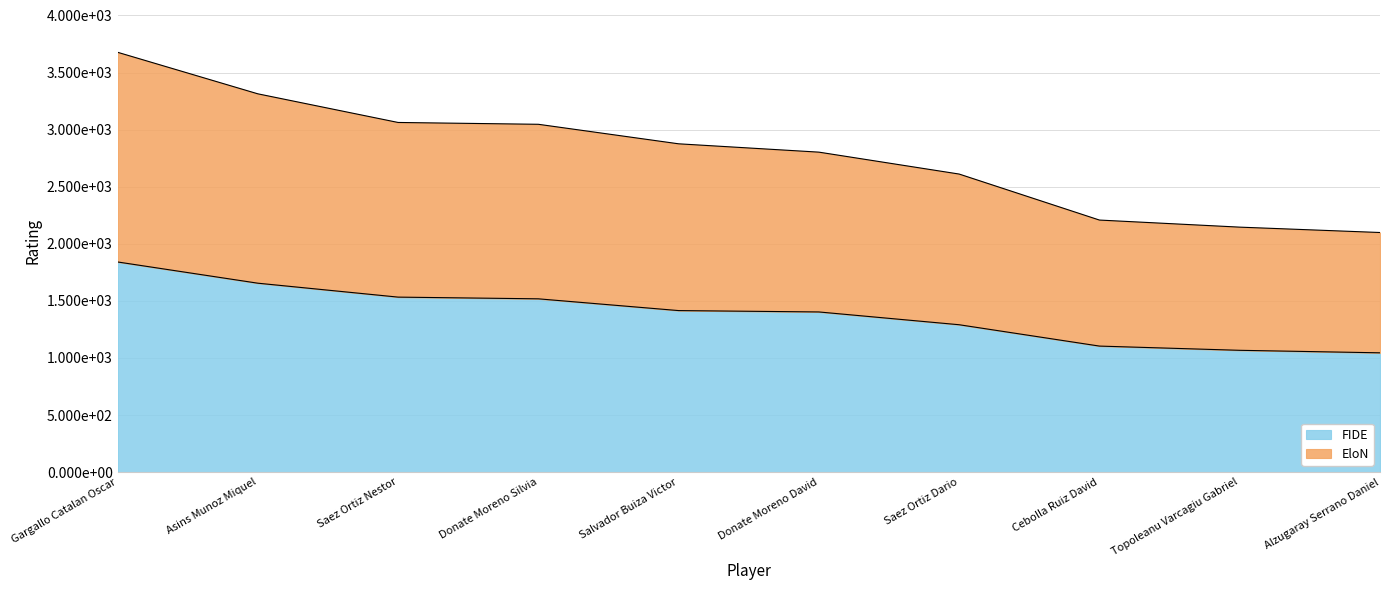

The FIDE series shows 793 at Salvador Buiza Victor. True or false?

False